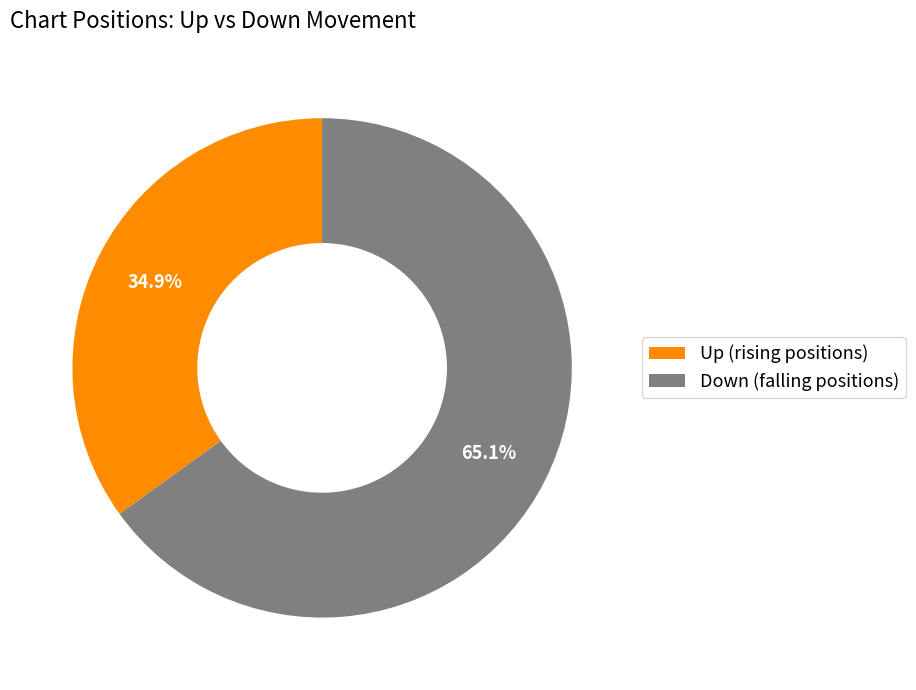

Which slice is the largest?

Down (falling positions)